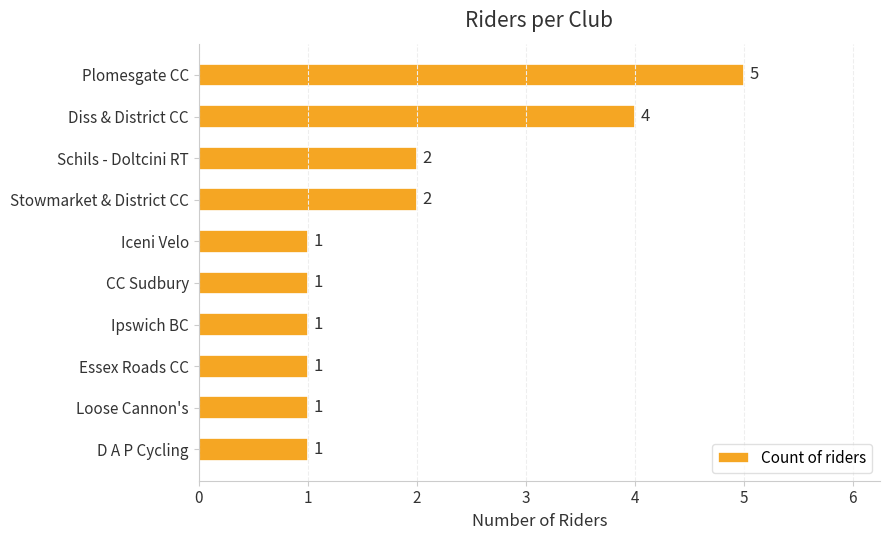

Reading top to bottom, what are all the values shown in this chart?

Plomesgate CC=5	Diss & District CC=4	Schils - Doltcini RT=2	Stowmarket & District CC=2	Iceni Velo=1	CC Sudbury=1	Ipswich BC=1	Essex Roads CC=1	Loose Cannon's=1	D A P Cycling=1